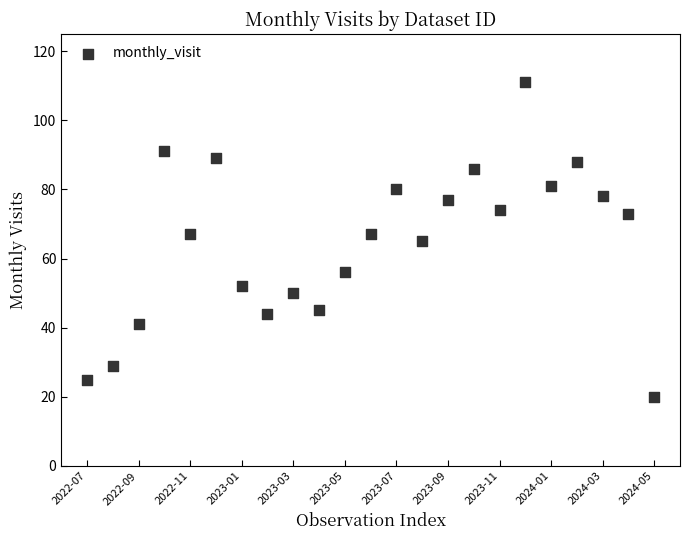

What is the range of Y values (max minus min)?

91